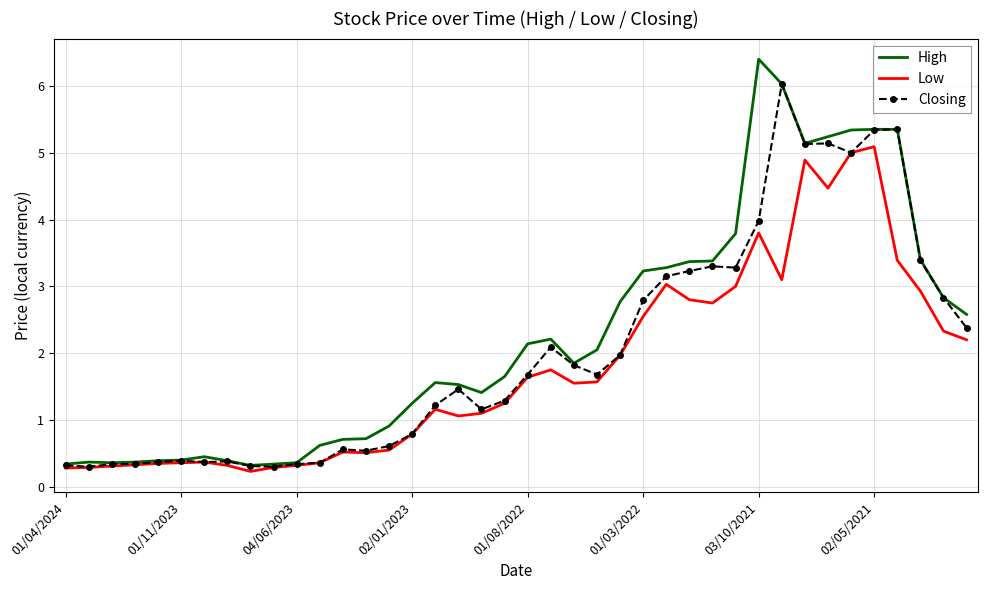

Rank the series by their average value, from lowest to highest.

Low, Closing, High